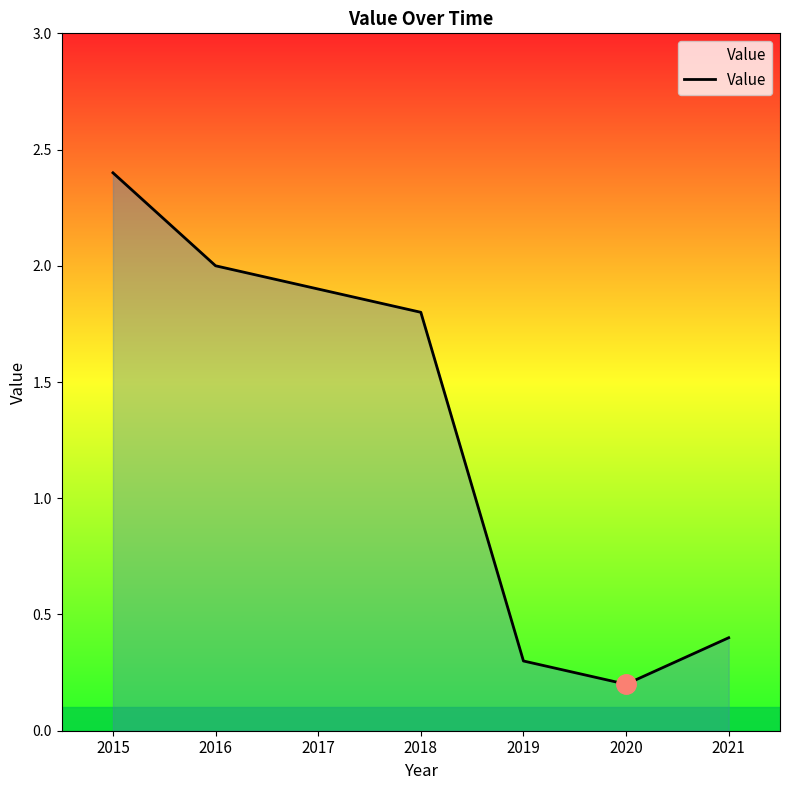

Between 2019 and 2015, which is larger?

2015